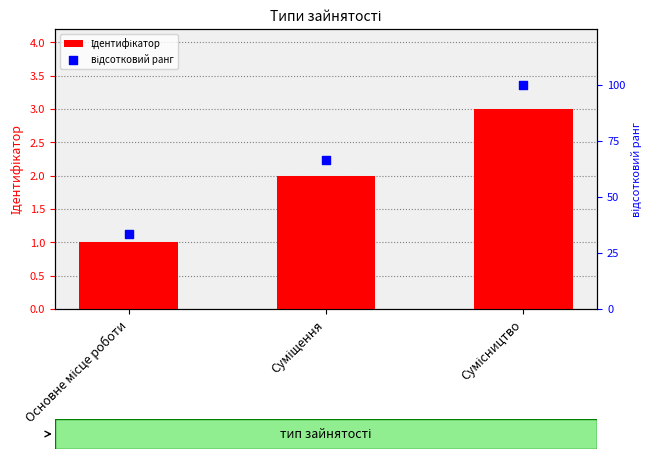

Is the value of Ідентифікатор at Основне місце роботи greater than the value of відсотковий ранг at Суміщення?

No